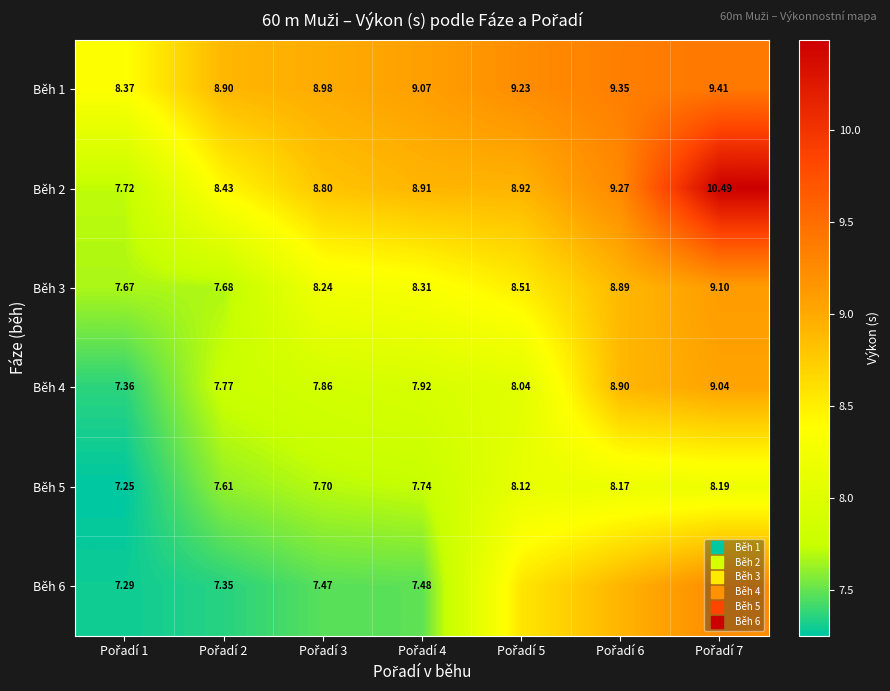

What is the highest value of the Běh 4 series?

9.0